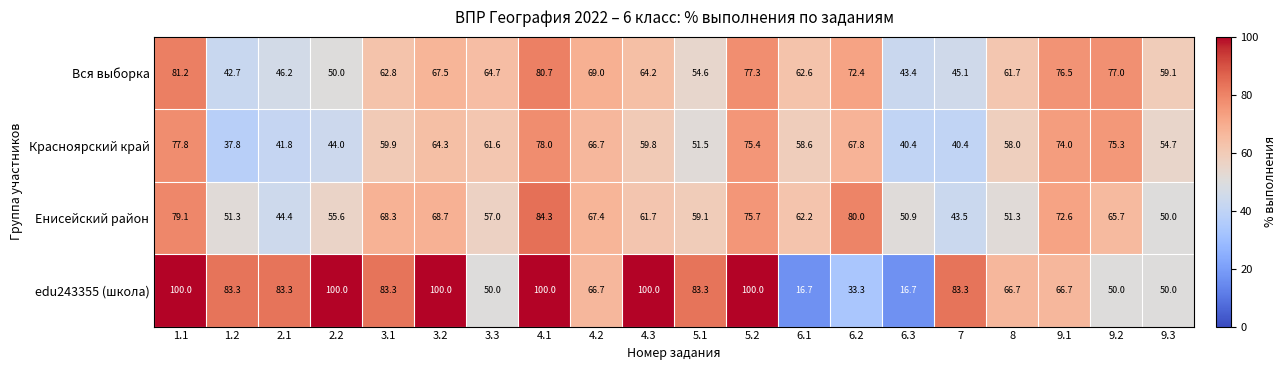

What is the total value across all series at 9.3?

213.8